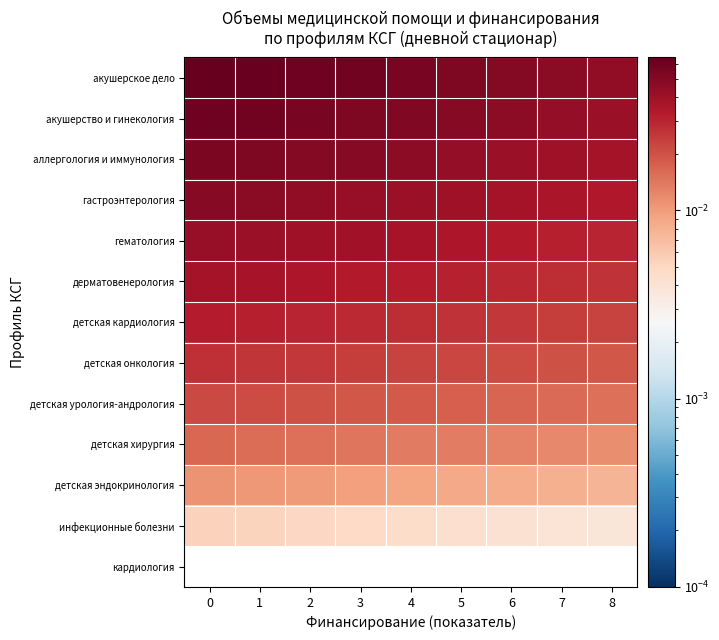

How many data points does each series have?

9